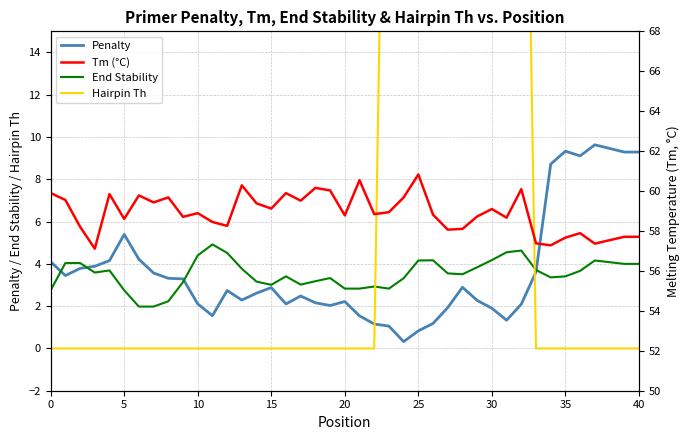

How many distinct data groups are displayed?

4